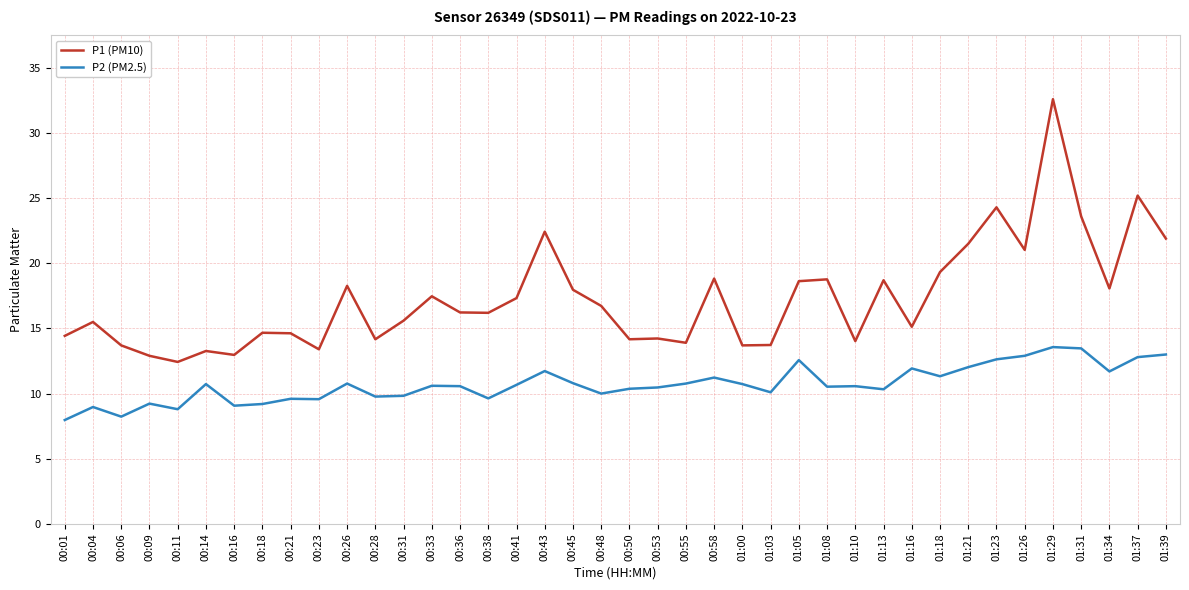

Which category has the highest value across all series?

01:29